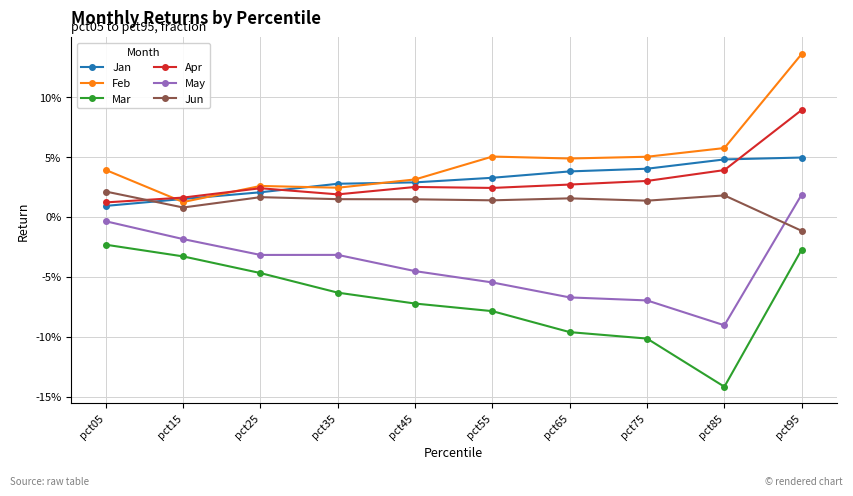

Where do Apr and Feb first cross each other?

pct05 and pct15